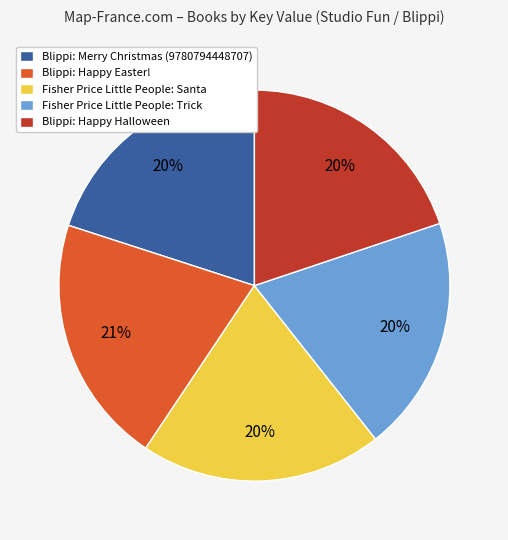

How many segments does this pie chart have?

5